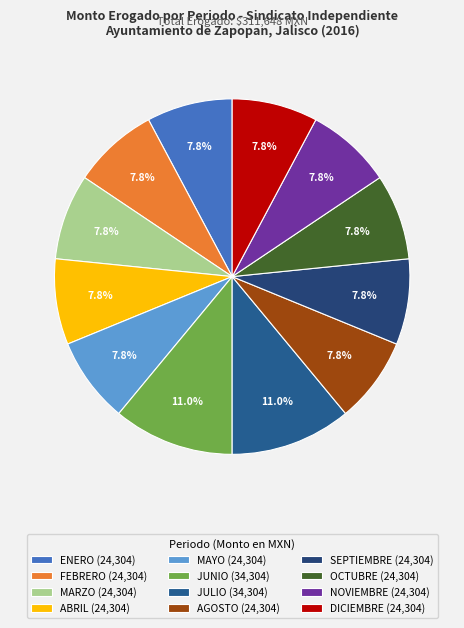

Count the number of slices in the pie.

12